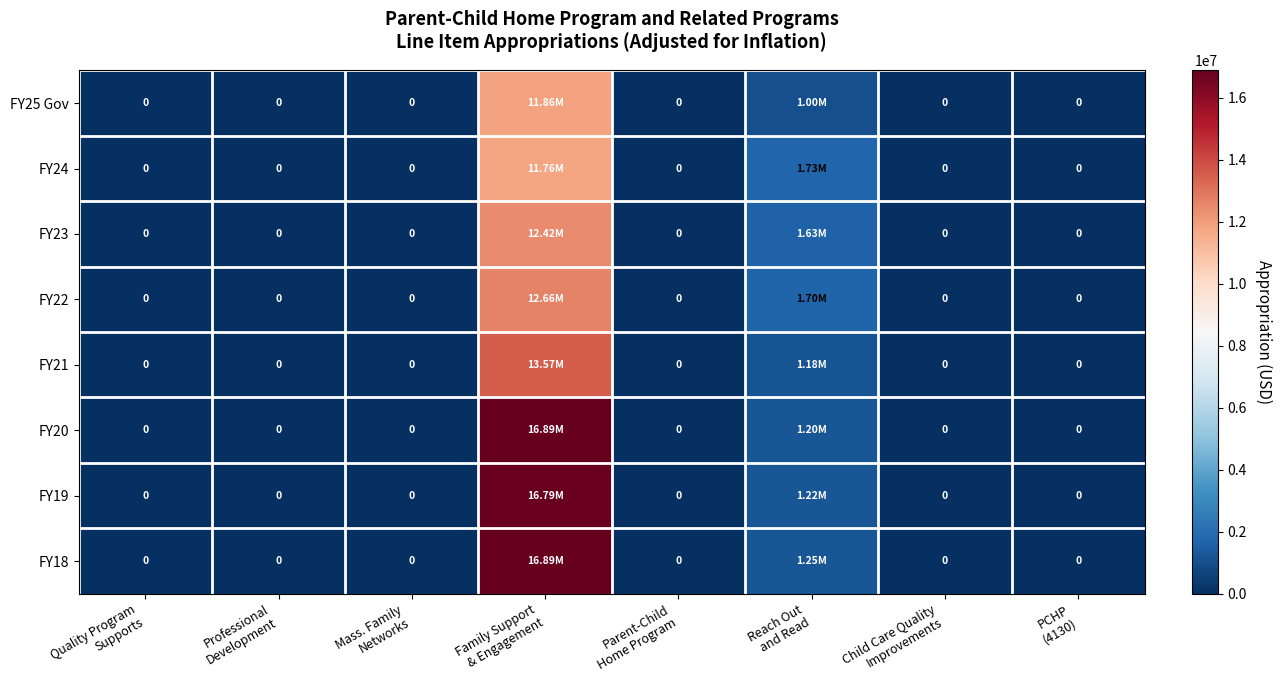

The FY18 series shows 0 at Mass. Family Networks. True or false?

True